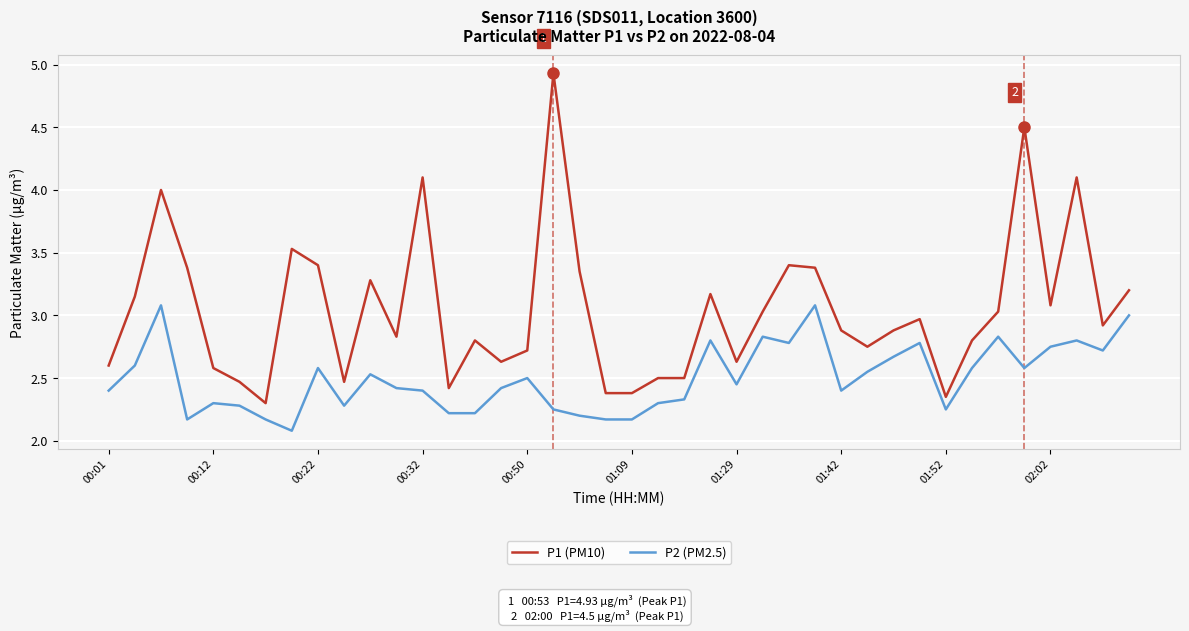

What is the smallest value displayed?

2.1